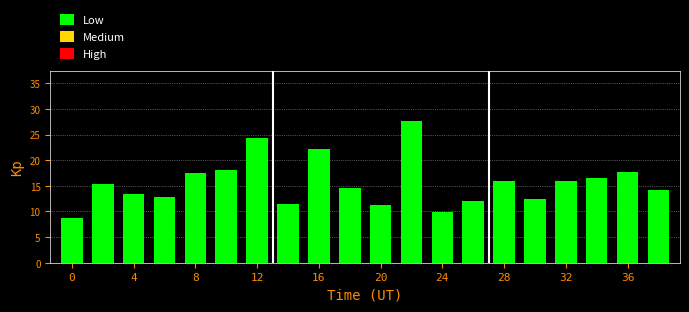

What is the smallest value displayed?

8.8